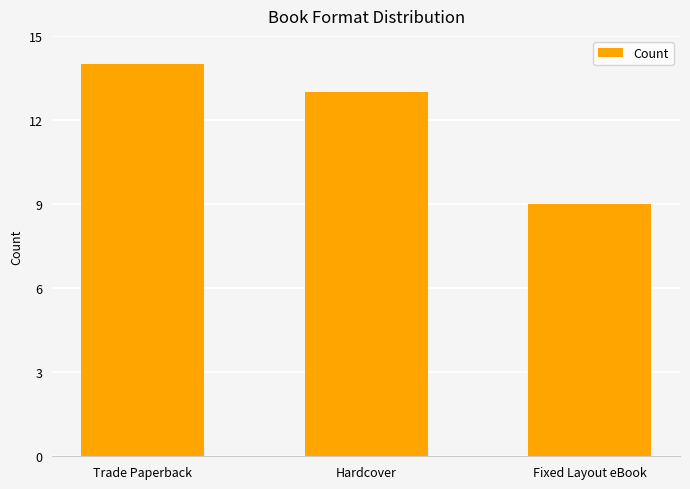

What value does the data have at Fixed Layout eBook?

9